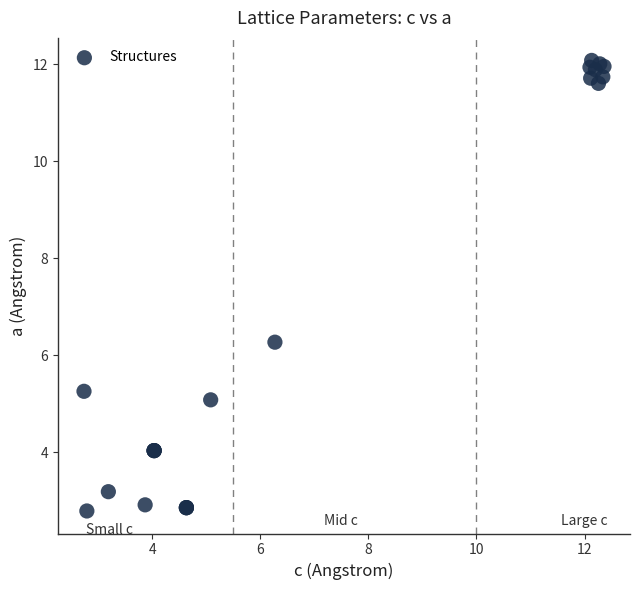

What Y value in the scatter plot is closest to 7?

6.3